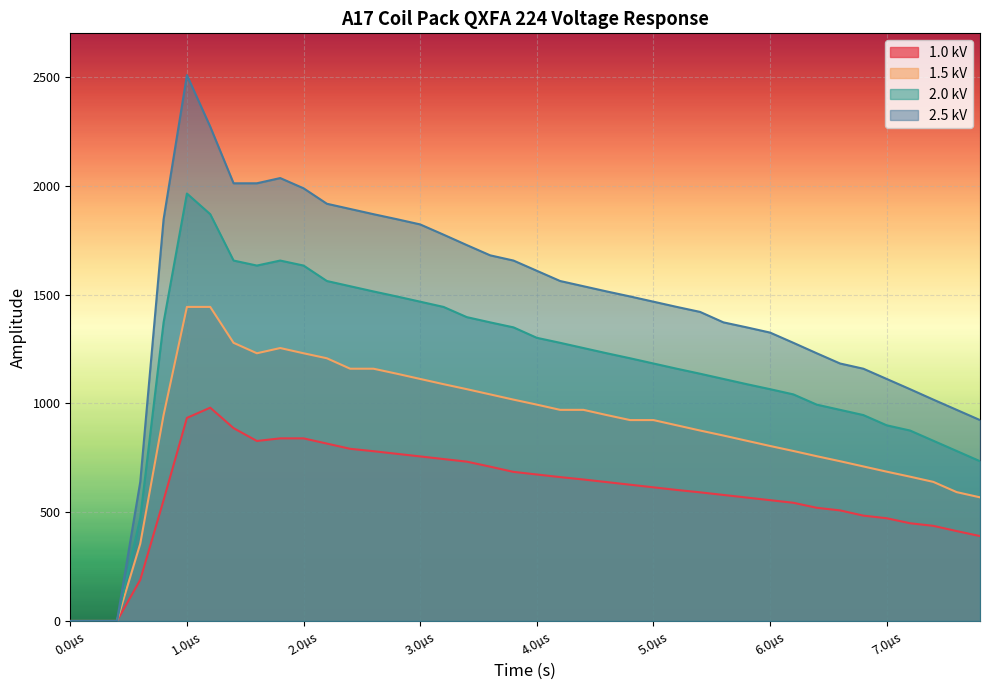

The value of 2.0 kV at 7.0µs is 899. True or false?

True